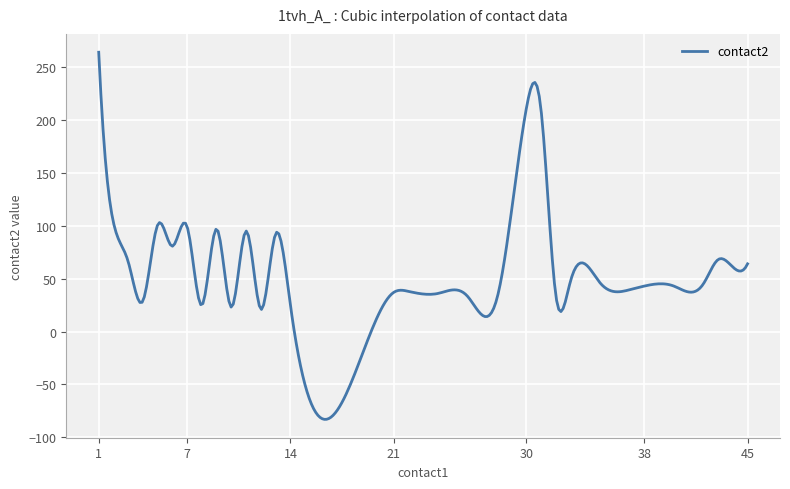

What is the maximum value shown in the chart?

264.0